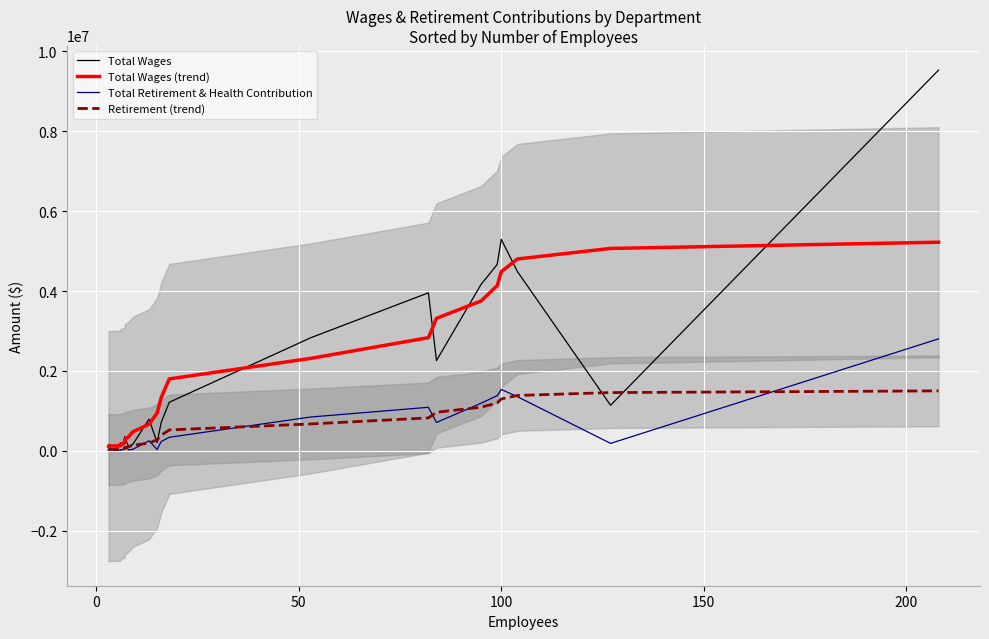

Which series has the largest total across all categories?

Total Wages